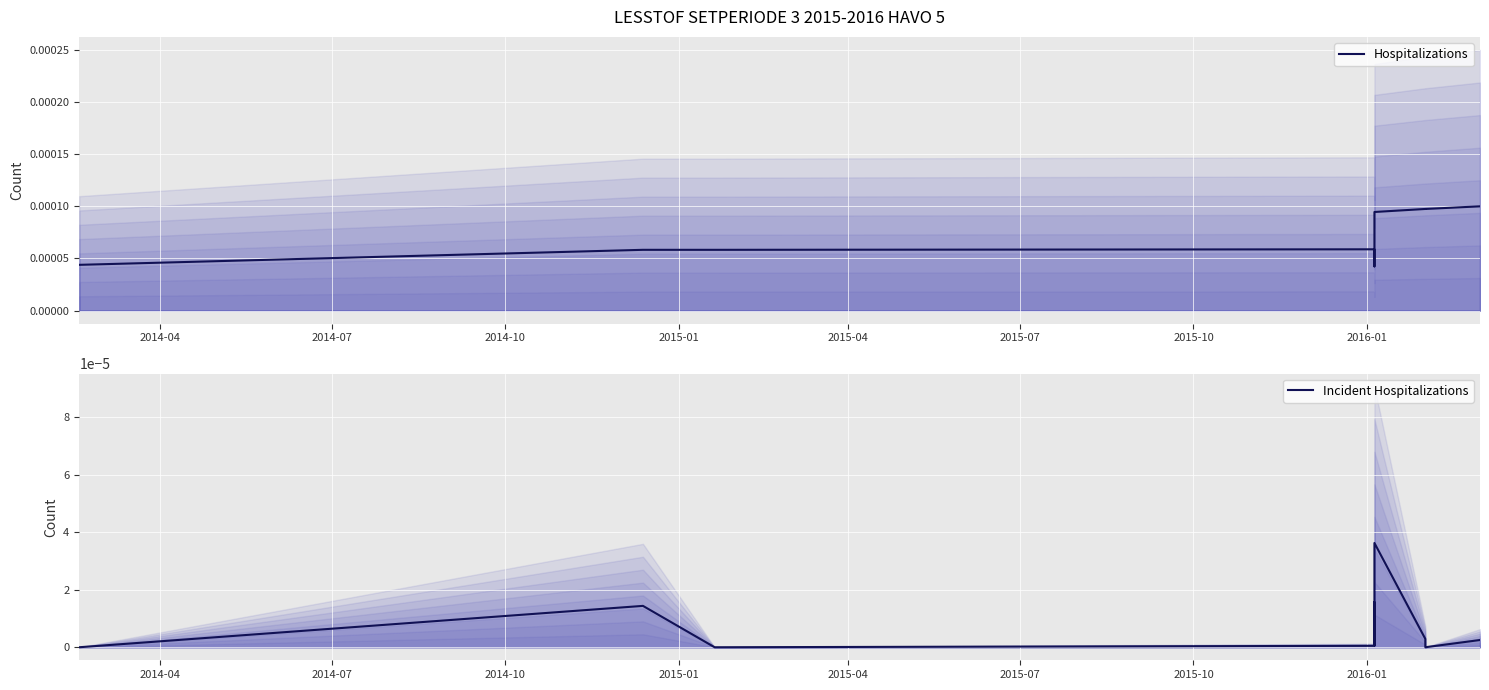

What are all the series names shown in the legend?

Hospitalizations, Incident Hospitalizations